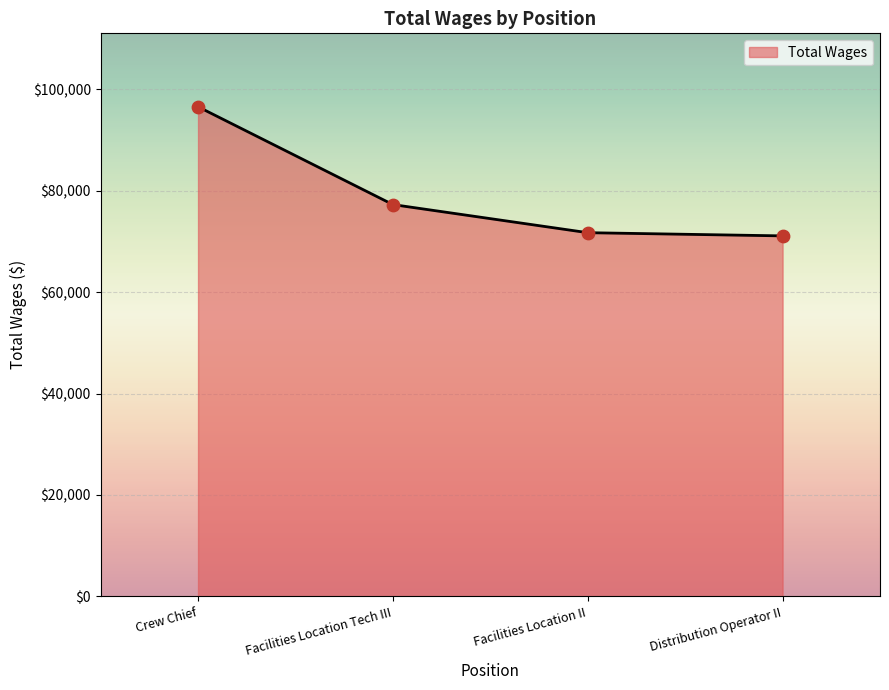

What is the change in value from Facilities Location II to Distribution Operator II?

-630